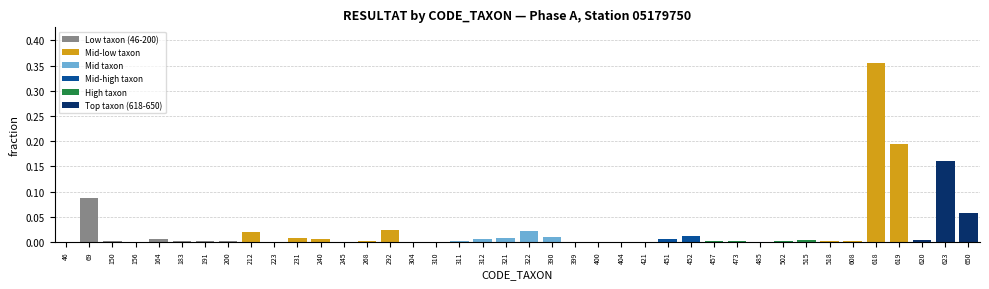

True or false: the data shows 0.2 at 399.

False